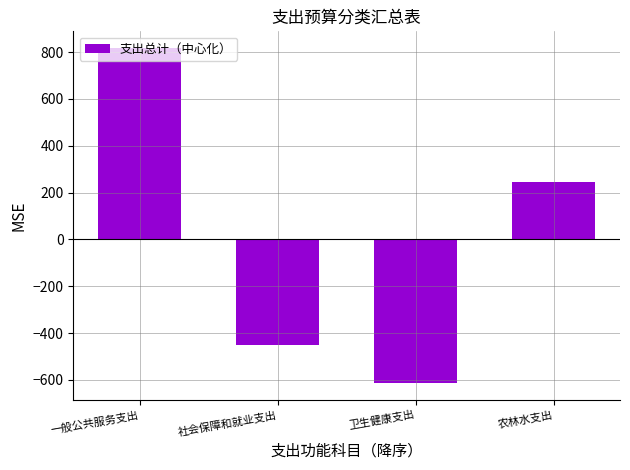

Reading left to right, list all the values displayed in this chart.

一般公共服务支出=817.2	社会保障和就业支出=-450.1	卫生健康支出=-614.3	农林水支出=247.1